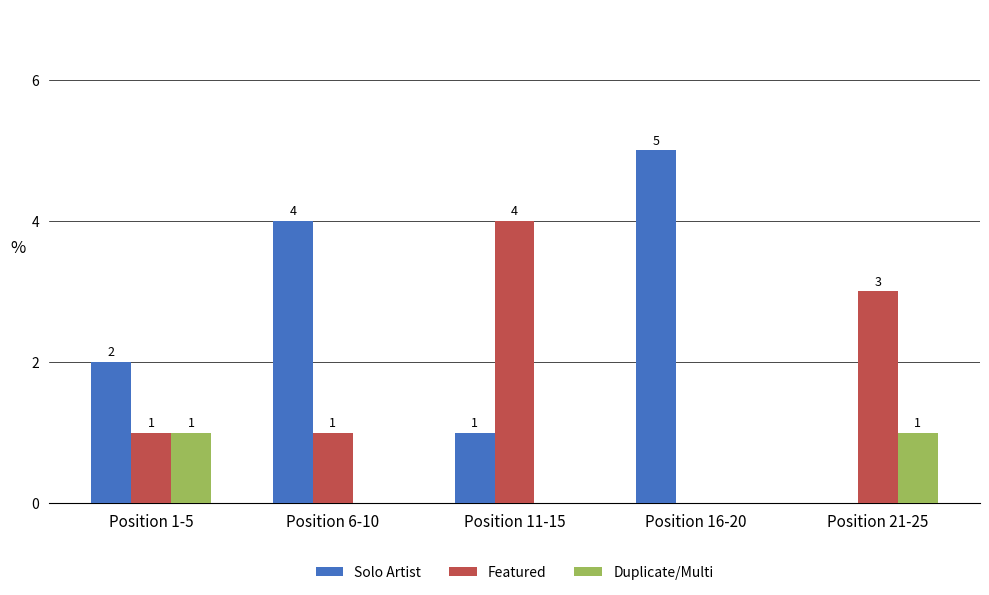

What is the average value of the Solo Artist series?

2